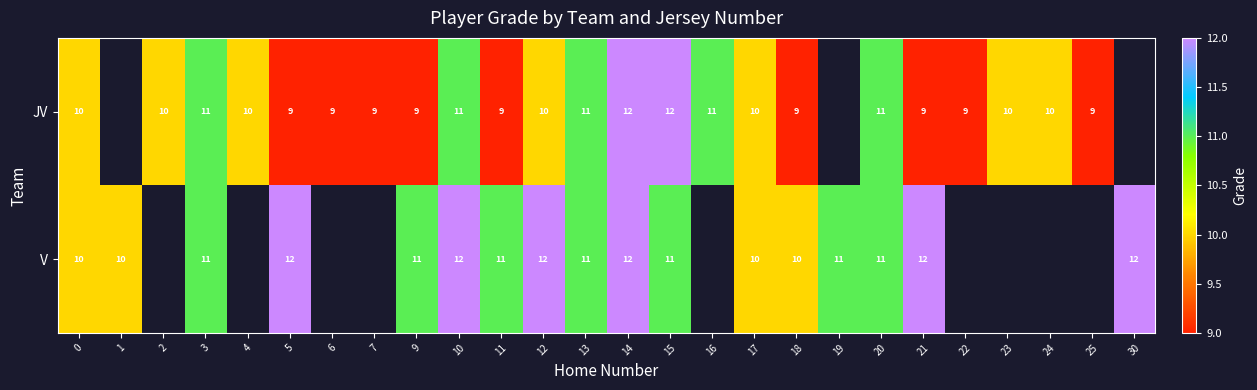

How many series are shown in this chart?

2